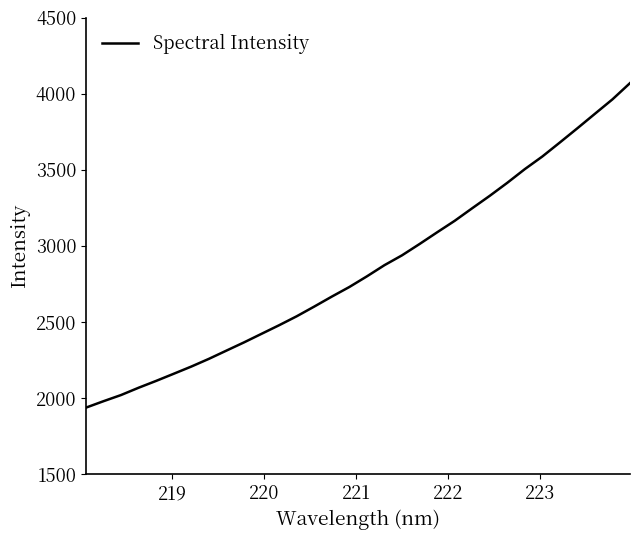

What is the greatest value displayed?

4069.3